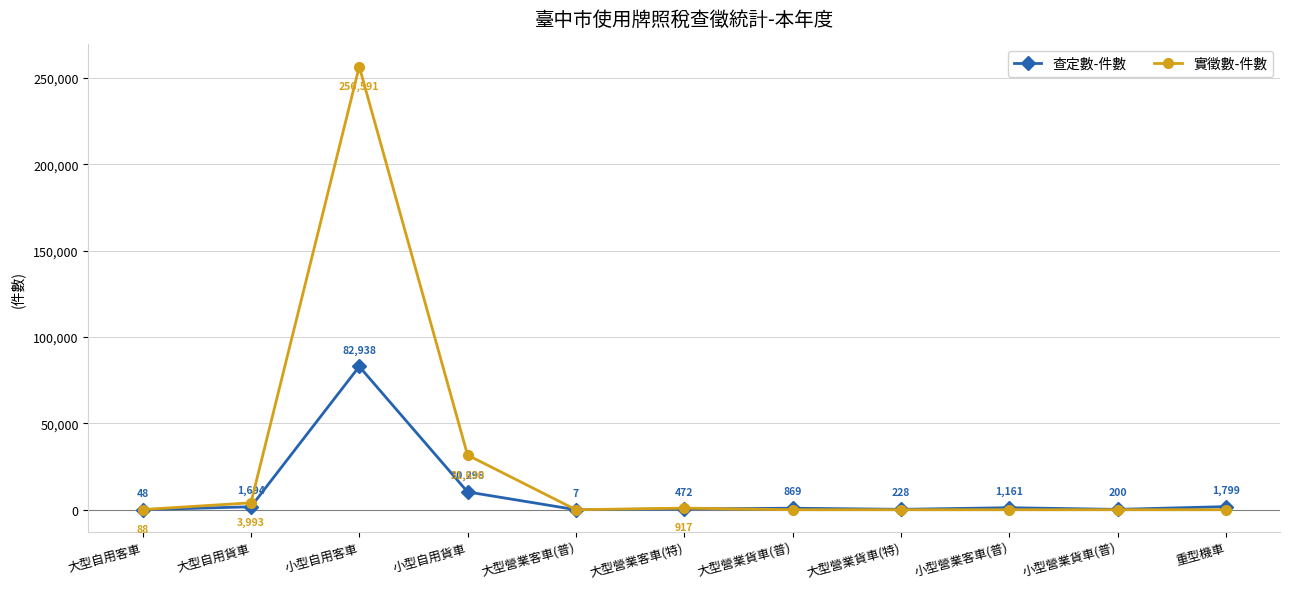

The value of 實徵數-件數 at 小型自用貨車 is 47903. True or false?

False